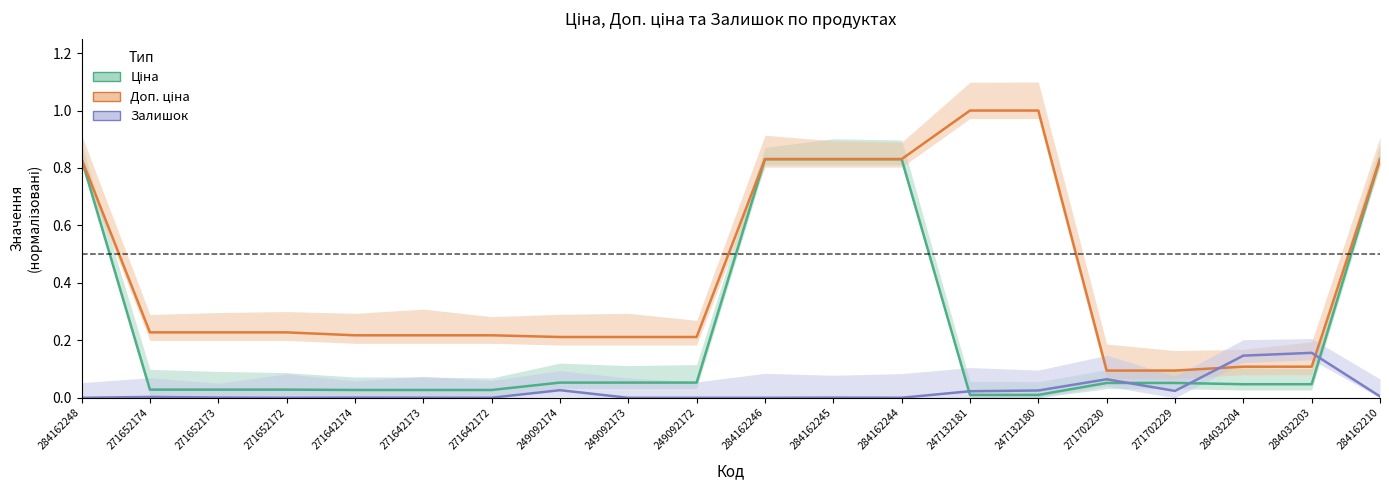

The value of Ціна at 271642174 is 0.0. True or false?

True